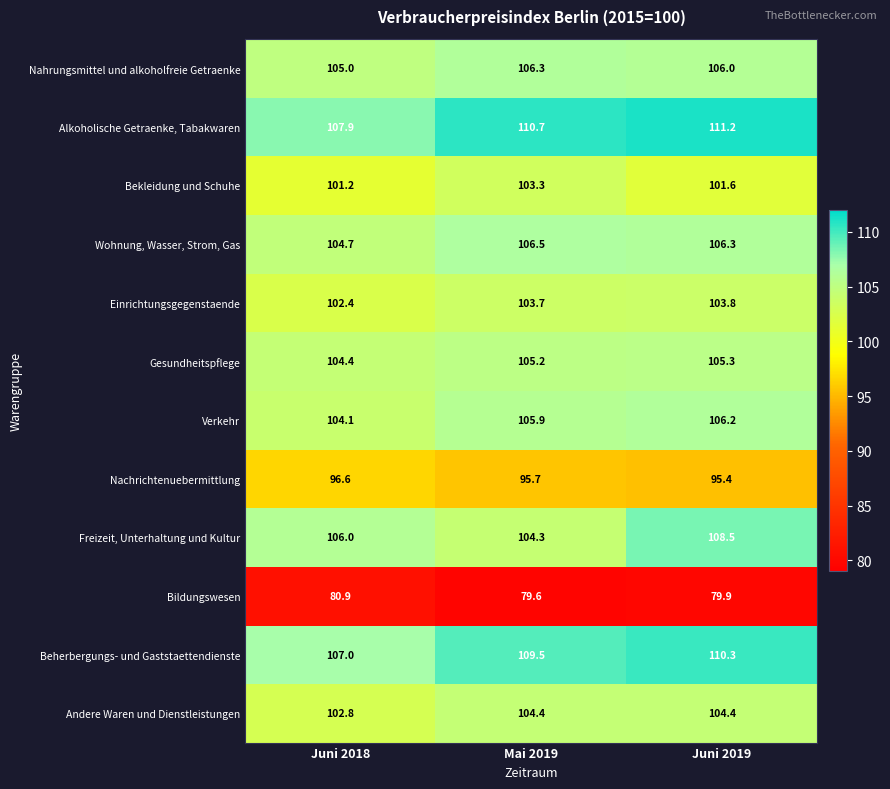

What is the spread (max minus min) of values at Mai 2019?

31.1